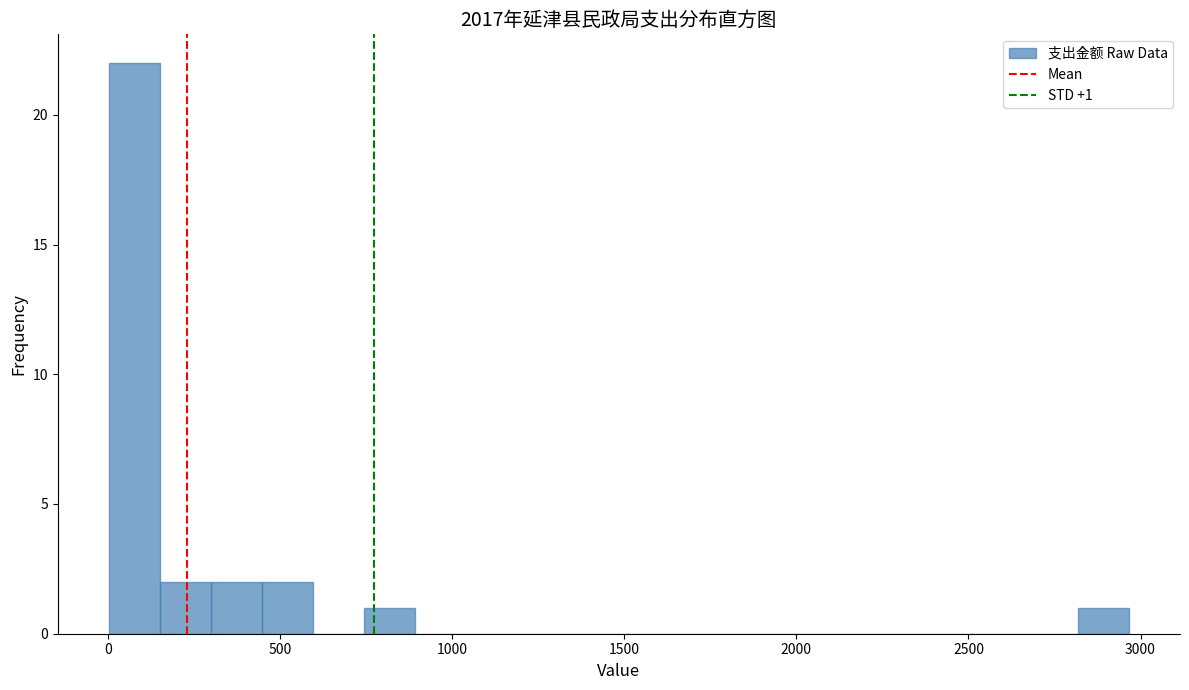

Around what value on the x-axis is the tallest bar? Give the approximate position of its centre, as read against the axis.

100